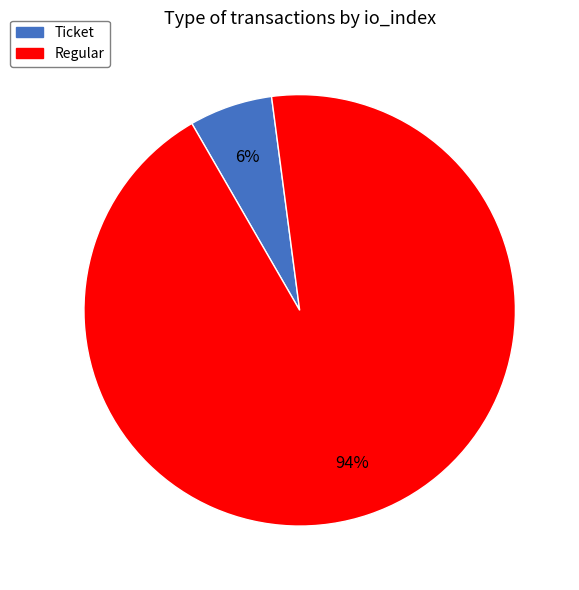

Is there a majority slice in this chart?

Yes